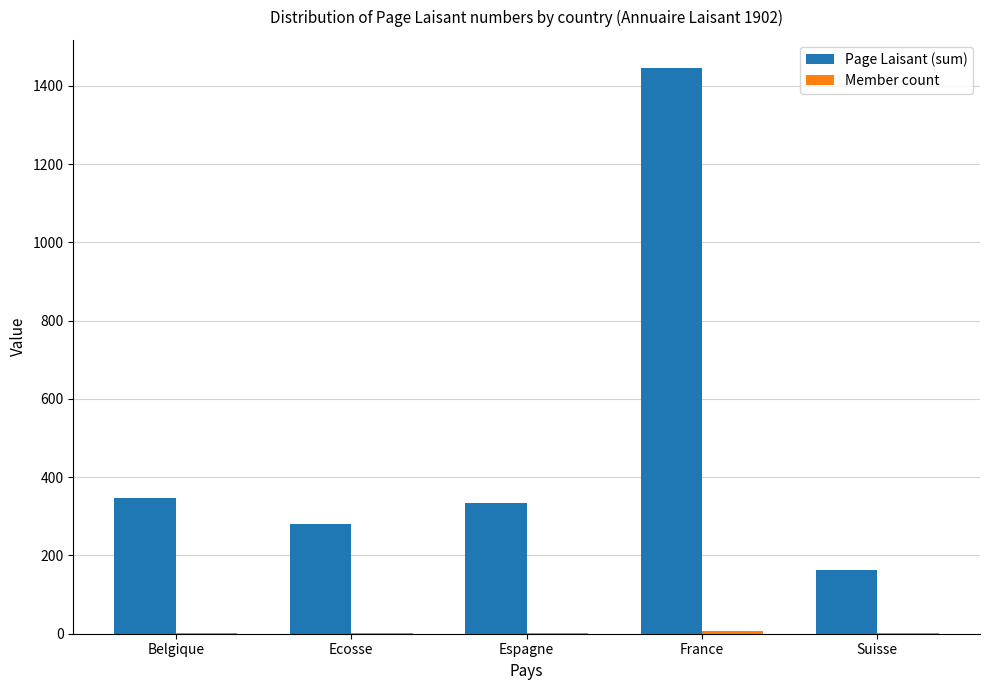

The Page Laisant (sum) series shows 162 at Suisse. True or false?

True